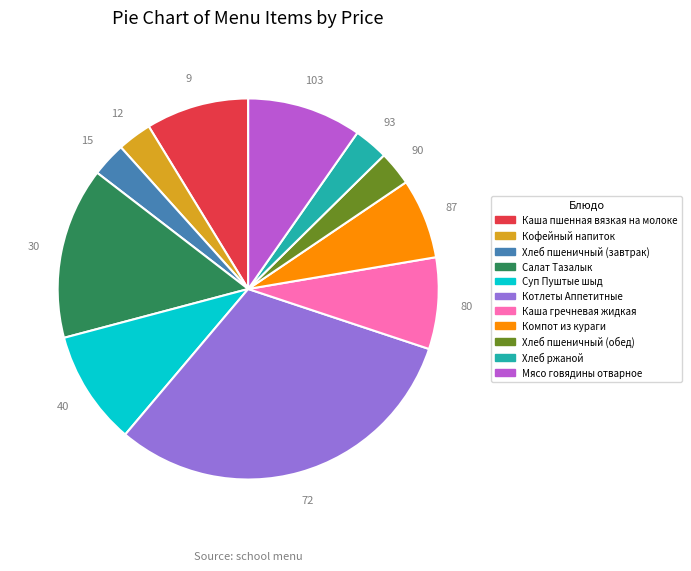

Is there any slice that represents more than half of the pie?

No